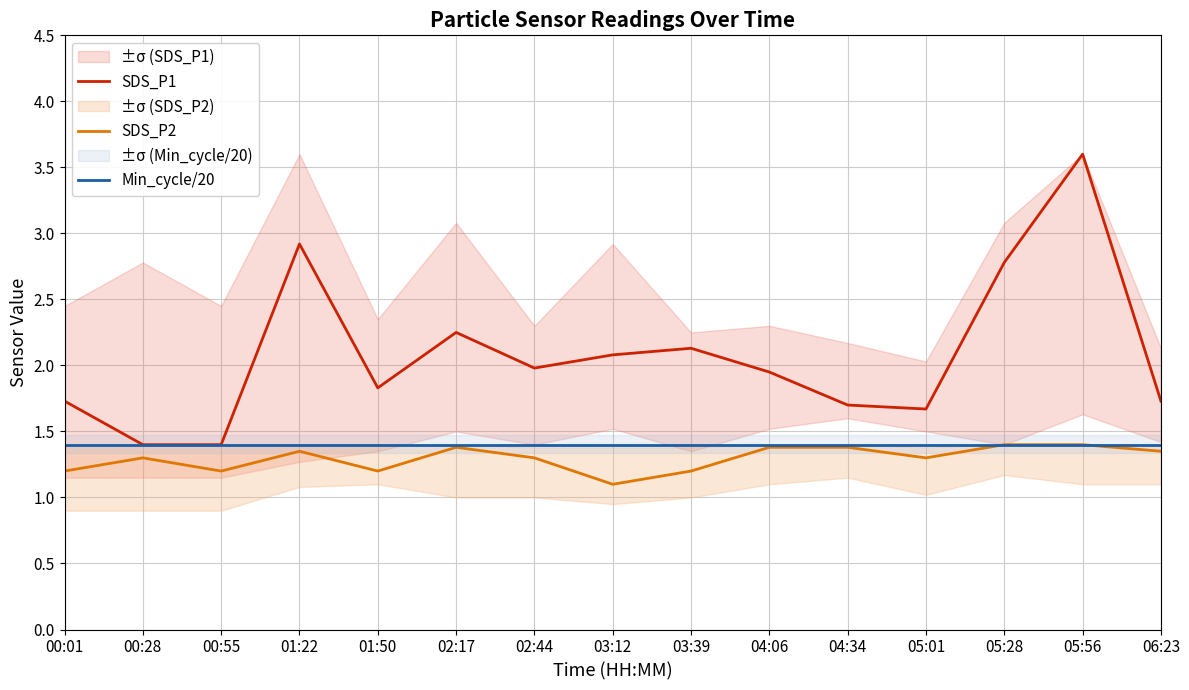

What is the difference between the SDS_P2 values at 00:01 and 06:23?

0.2